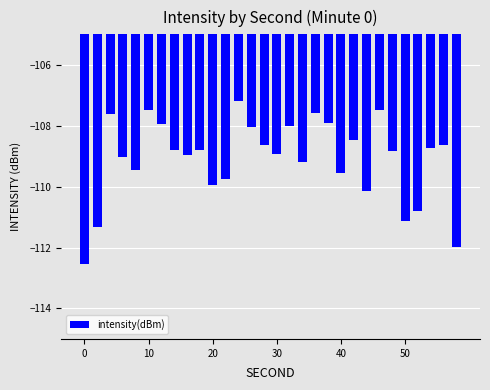

What is the average value?

-109.1